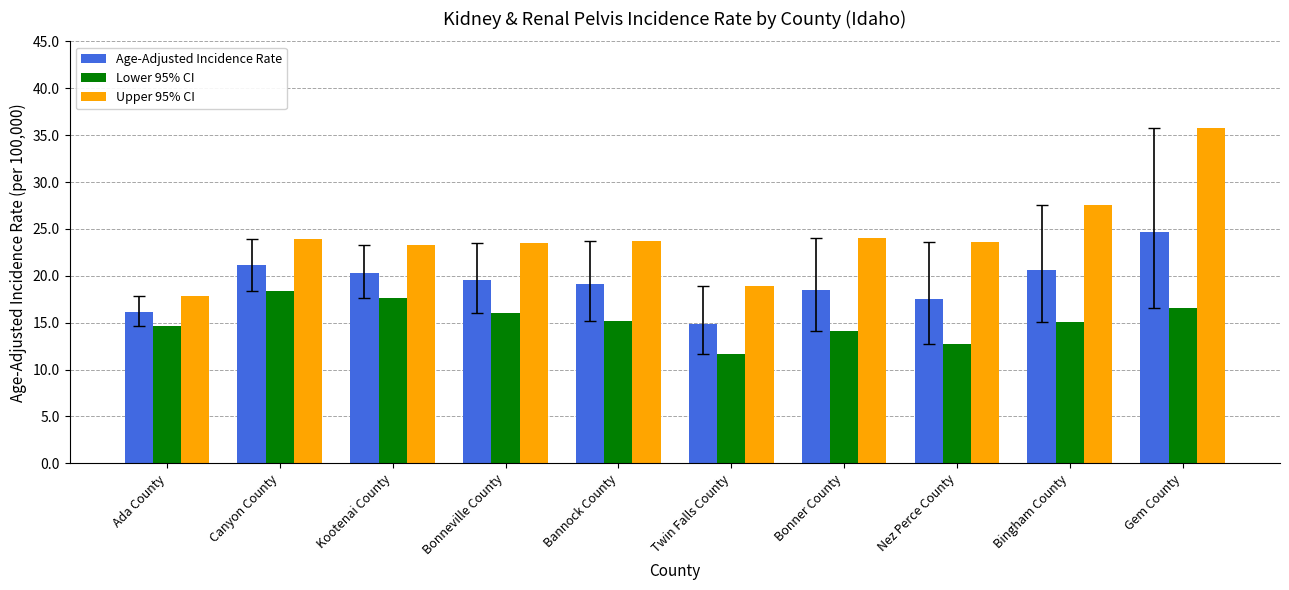

At how many categories does at least one series exceed 16?

10